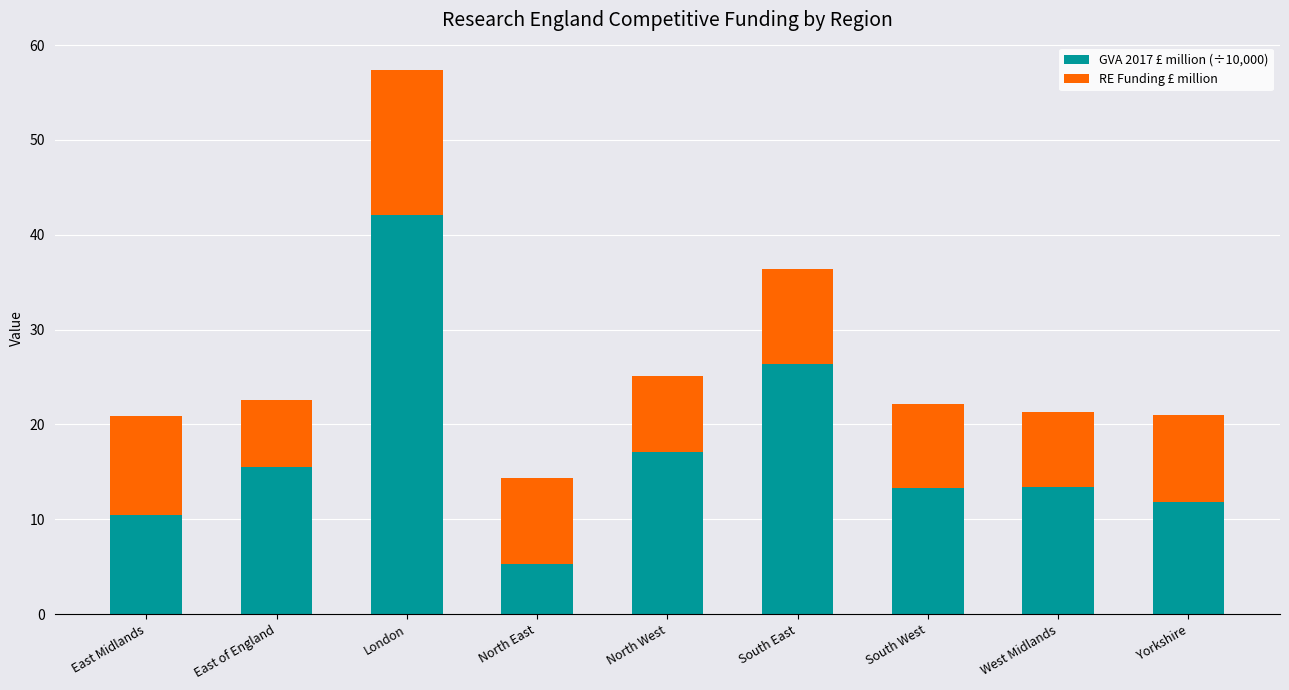

What is the lowest value of the GVA 2017 £ million (÷10,000) series?

5.3